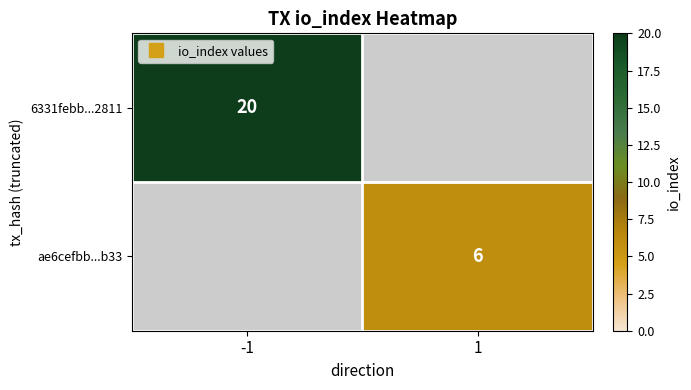

What is the minimum value for 6331febb...2811?

20.0